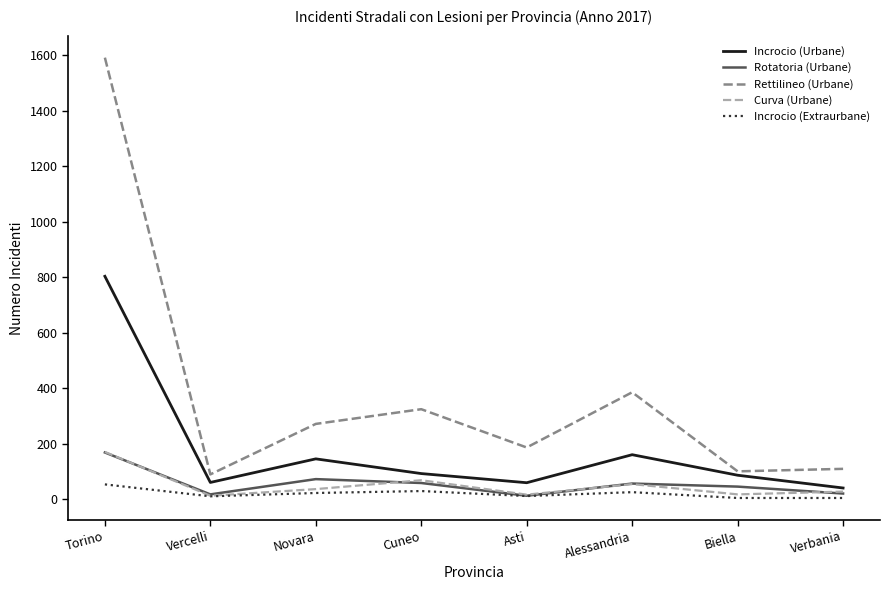

Which series has the largest total across all categories?

Rettilineo (Urbane)